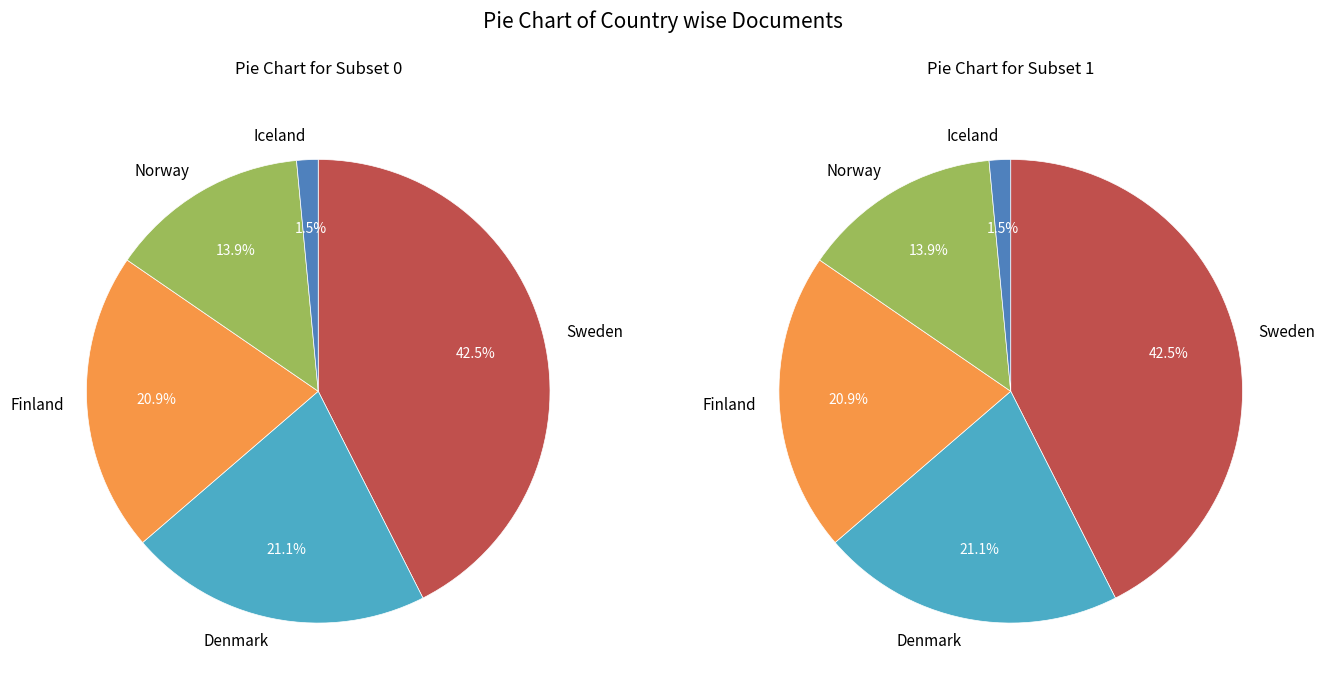

True or false: Iceland accounts for 1% of the total.

True